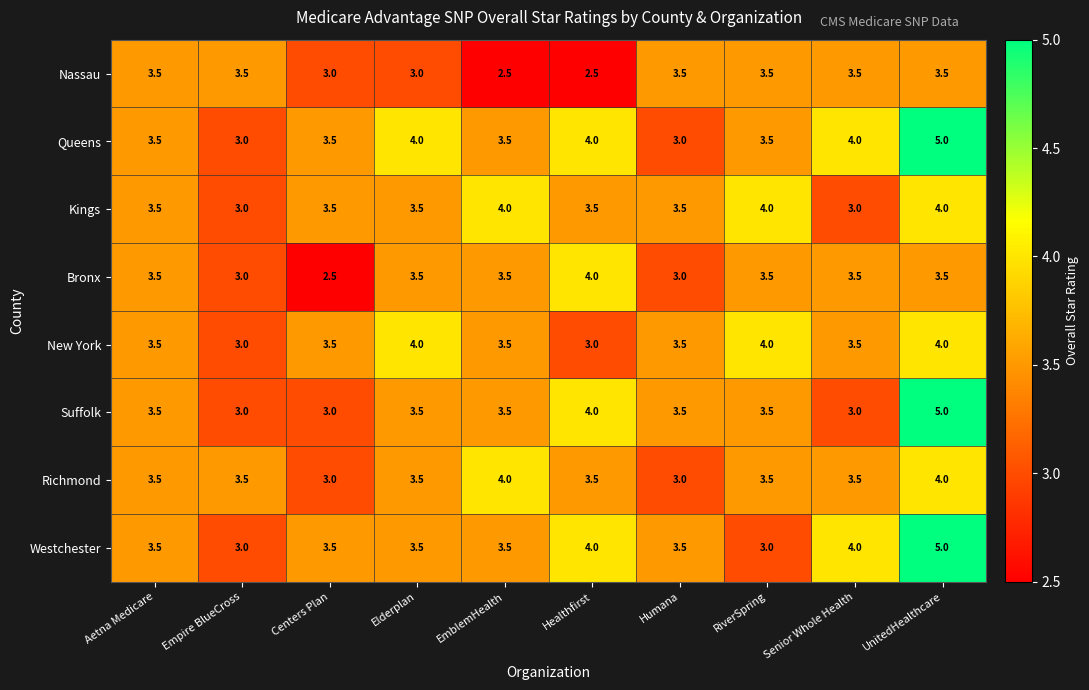

The value of Nassau at Senior Whole Health is 5.6. True or false?

False